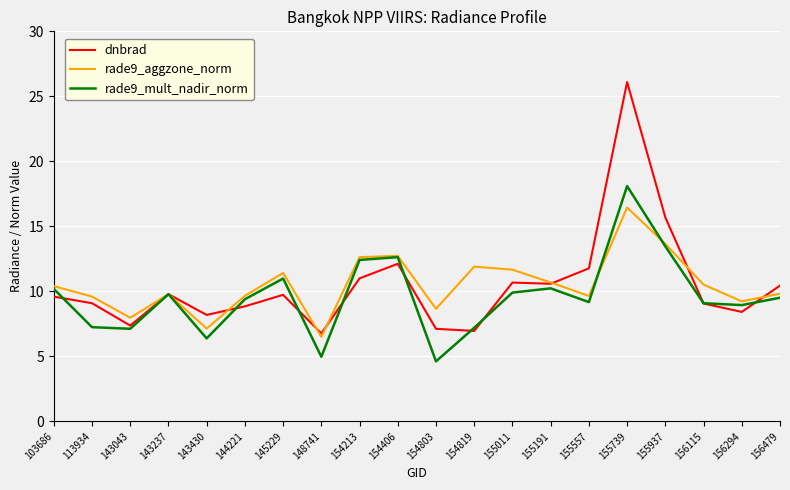

Which series ends up on top after the final intersection of rade9_aggzone_norm and rade9_mult_nadir_norm?

rade9_aggzone_norm